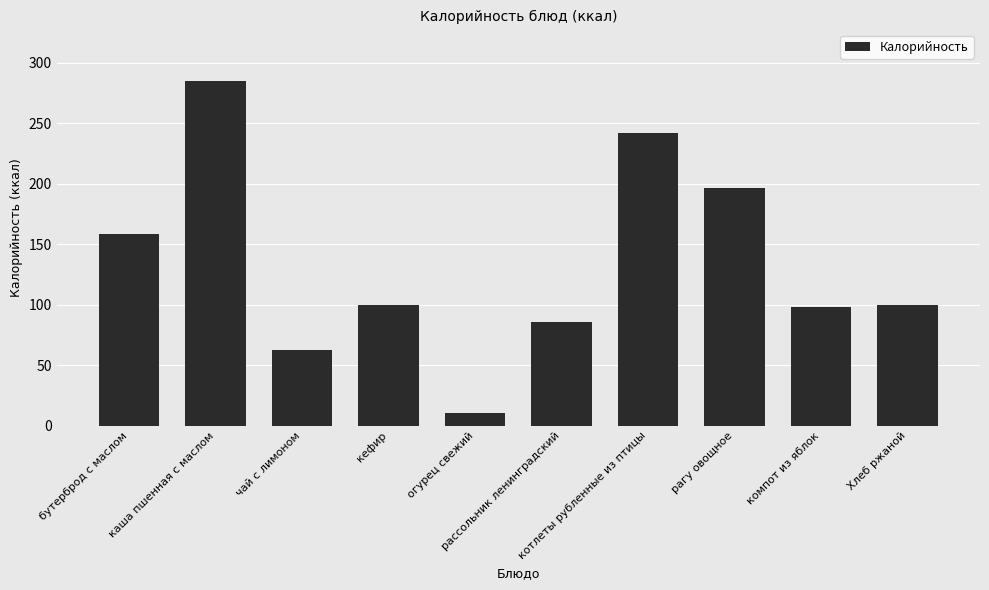

The chart shows a value of 86 at рассольник ленинградский. True or false?

True